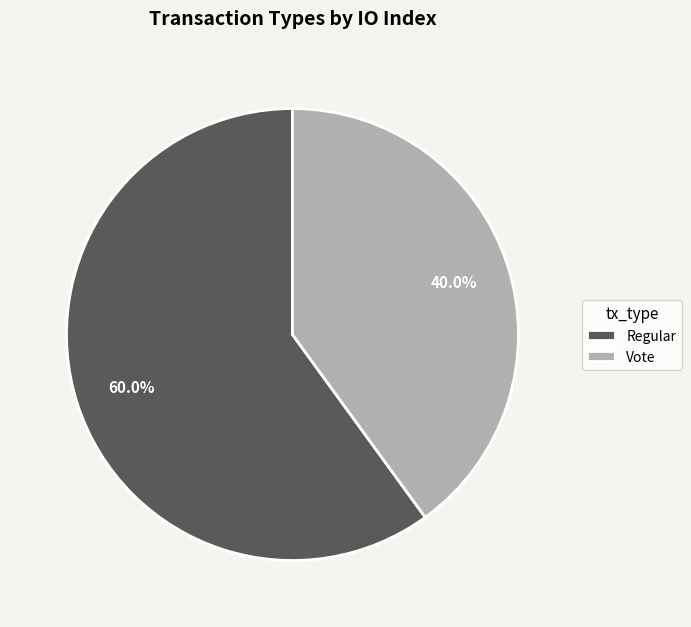

What is the ratio of the value at Regular to the value at Vote?

1.5